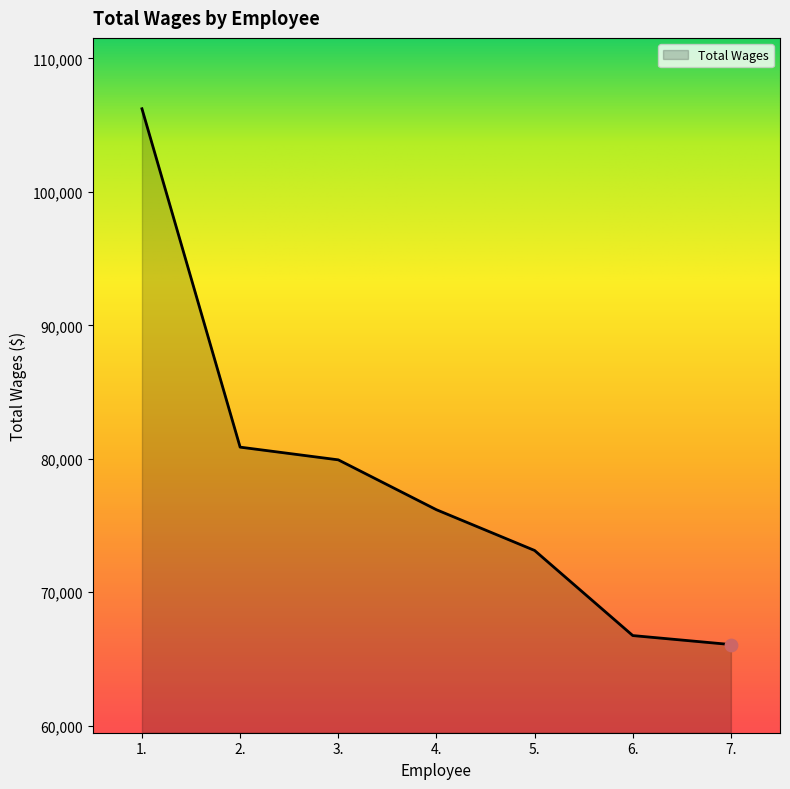

What is the change in value from 1. to 6.?

-39480